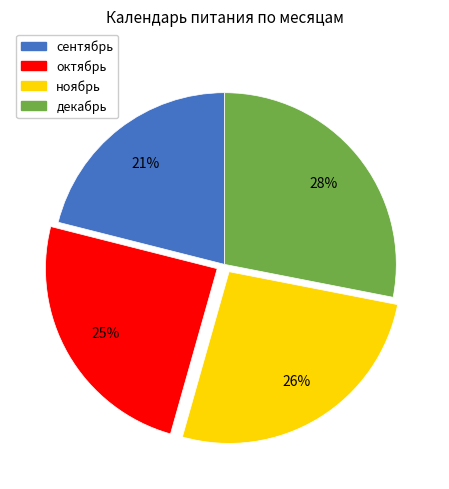

True or false: ноябрь accounts for 37% of the total.

False